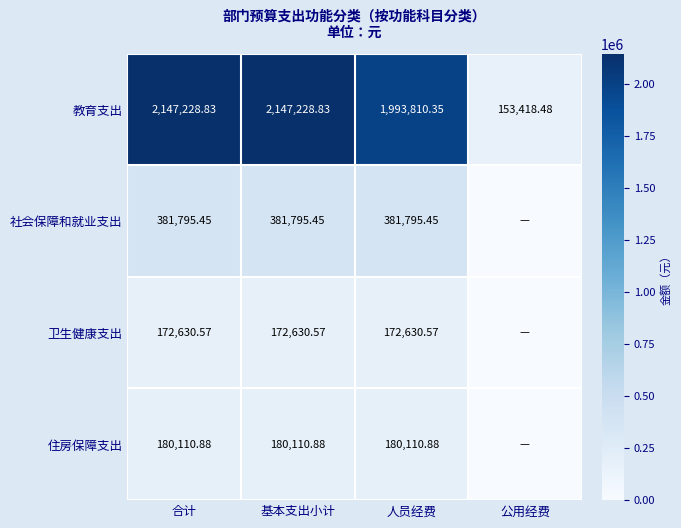

At which category does the chart reach its peak across all series?

合计